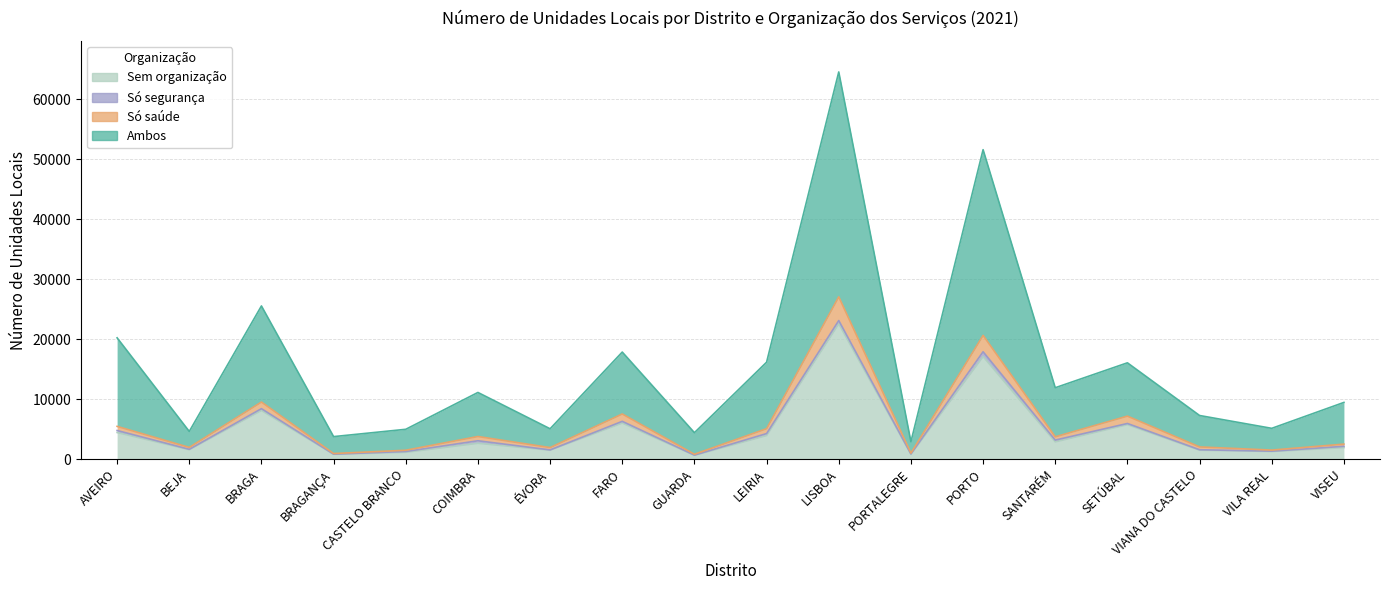

True or false: Só saúde and Sem organização cross at least once.

False